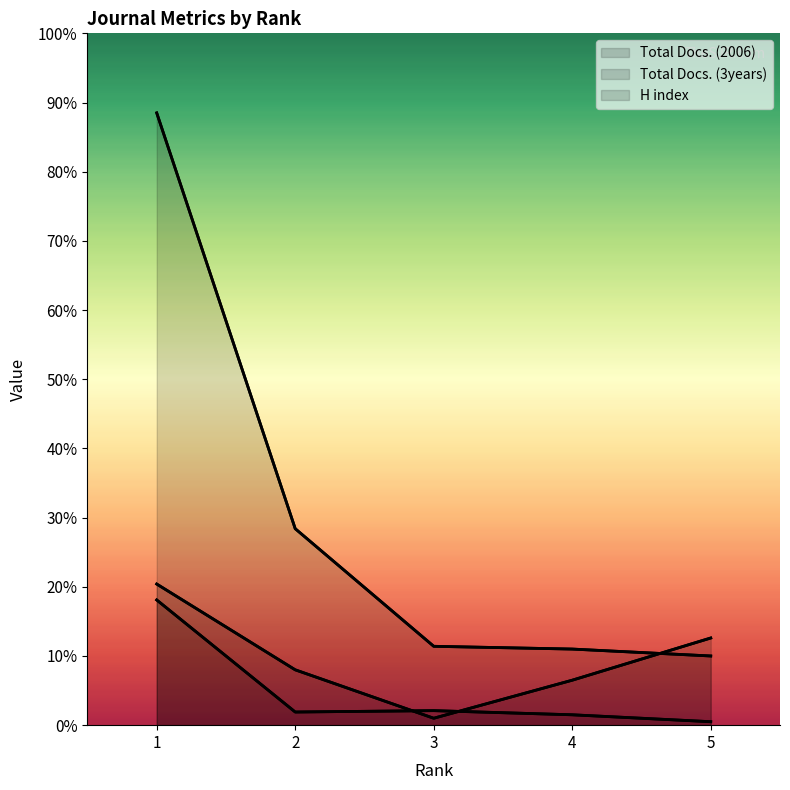

Where does the Total Docs. (2006) series first go above 19?

1